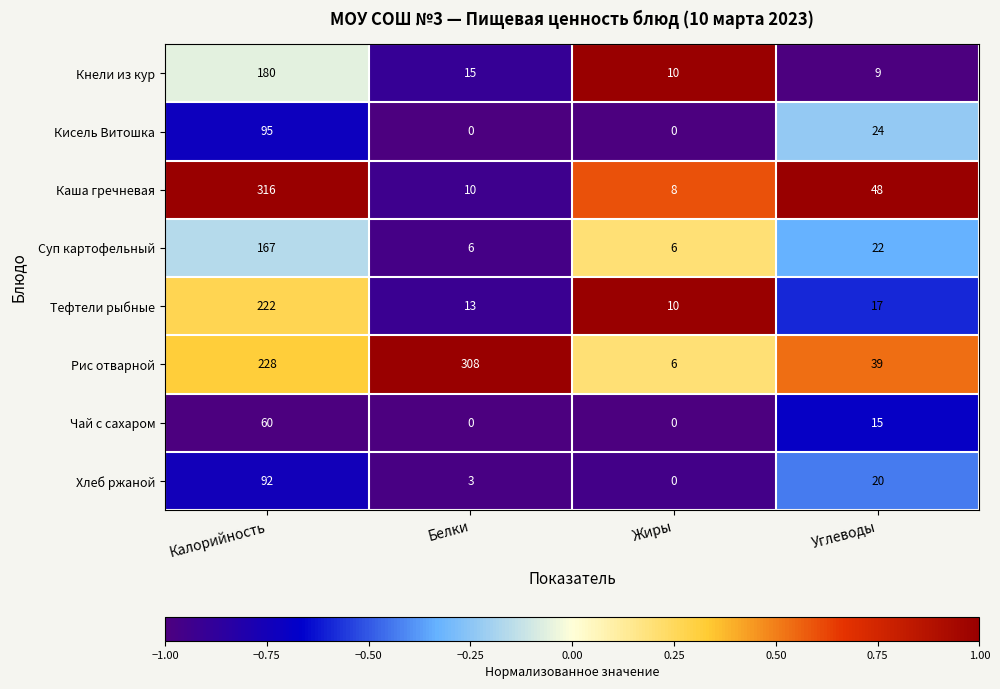

What is the maximum value for Тефтели рыбные?

222